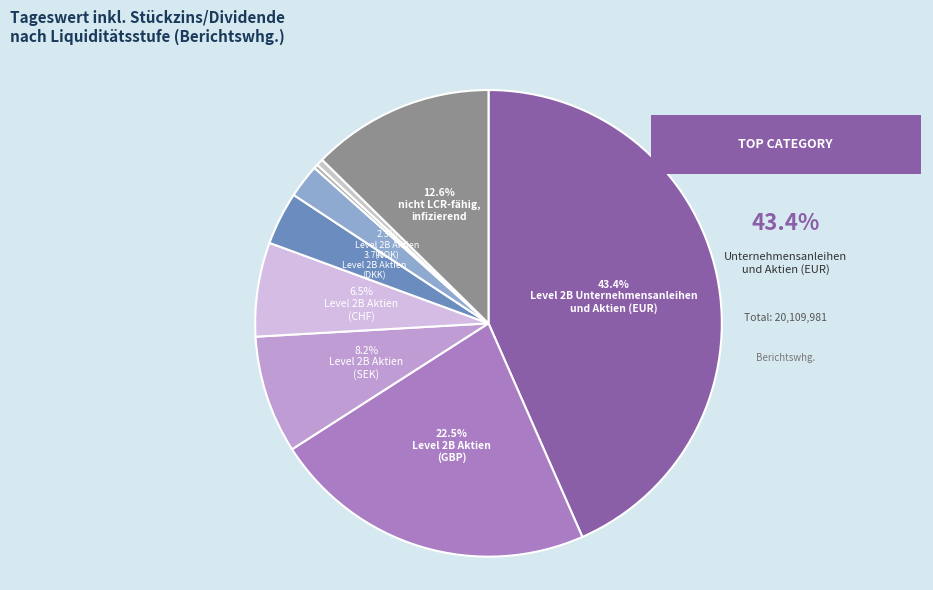

How many slices are in this pie chart?

9